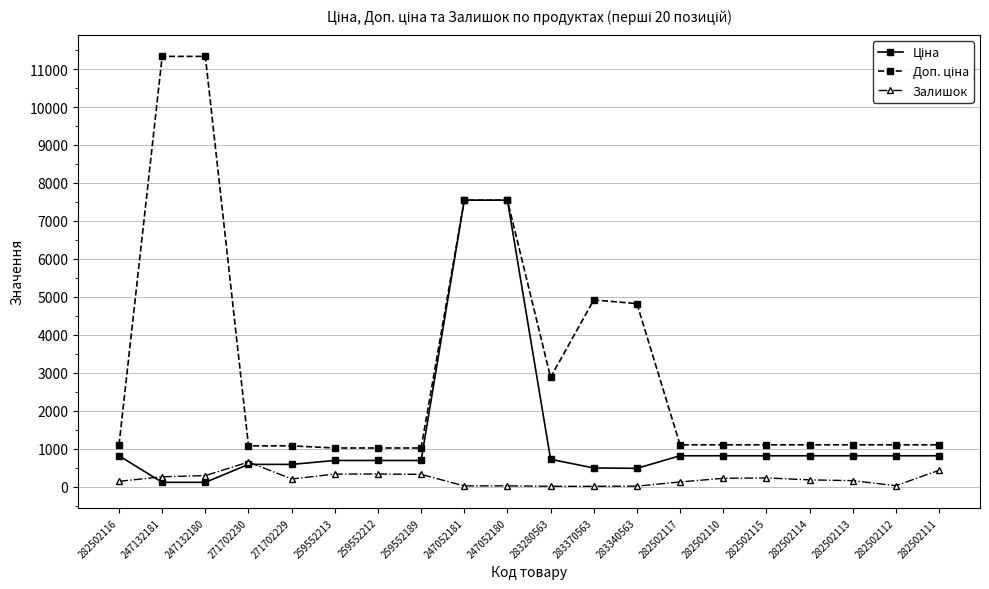

What is the total value across all series at 282502111?

2344.8